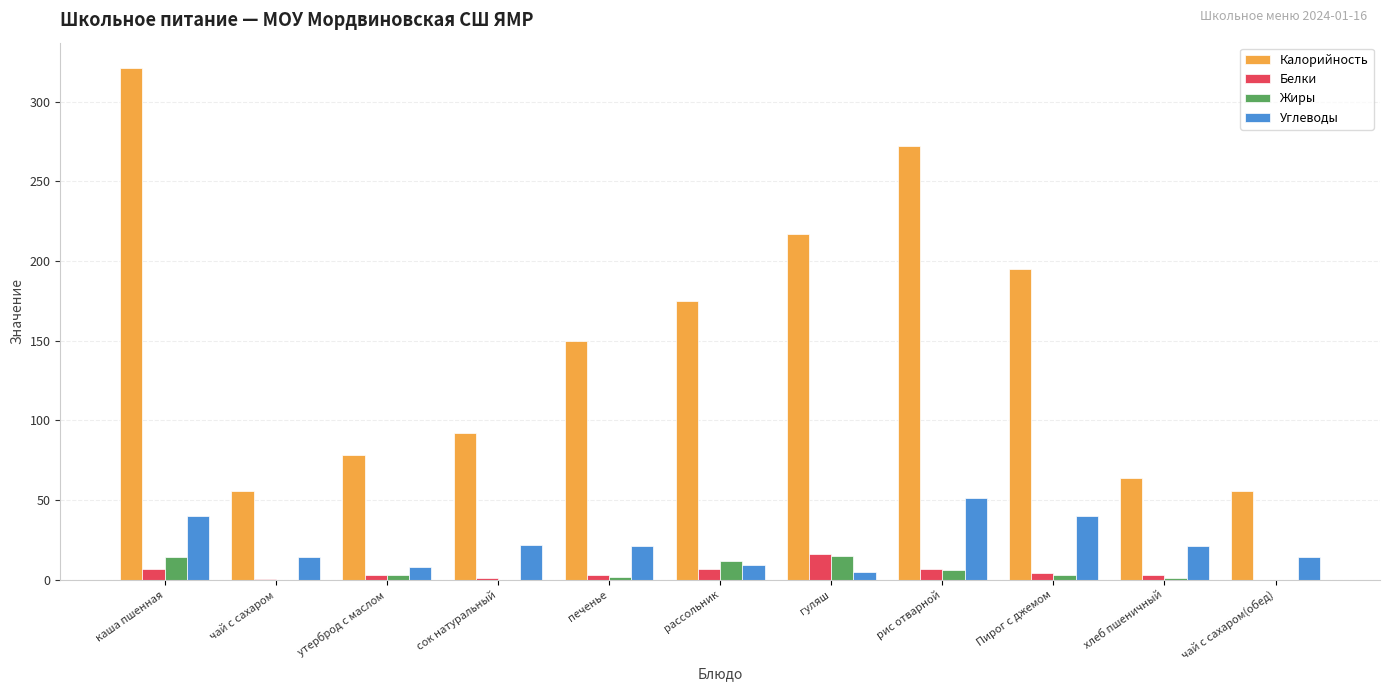

Which series has the largest total across all categories?

Калорийность